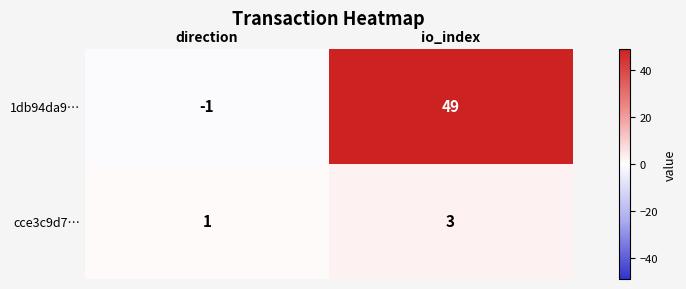

What is the sum of the cce3c9d7… values at io_index and direction?

4